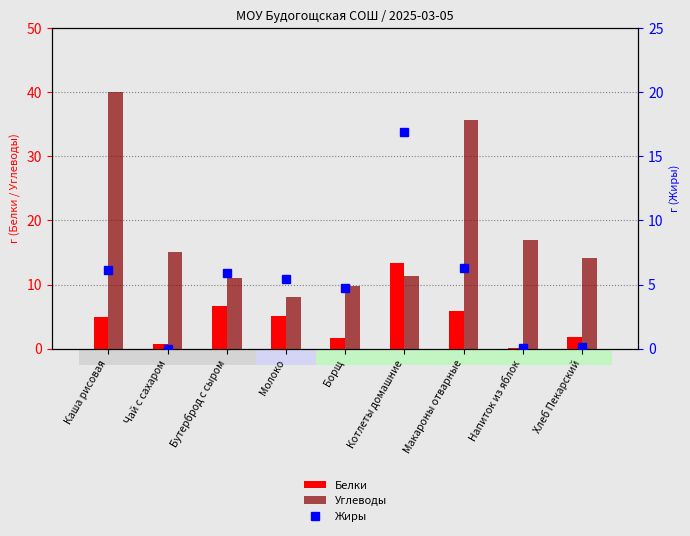

Reading left to right, list all the values displayed in this chart.

Белки: 5.0	0.7	6.7	5.1	1.7	13.3	5.8	0.1	1.7
Углеводы: 40.0	15.1	11.0	8.0	9.7	11.4	35.6	16.9	14.2
Жиры: 6.1	0.0	5.9	5.4	4.7	16.9	6.3	0.1	0.1